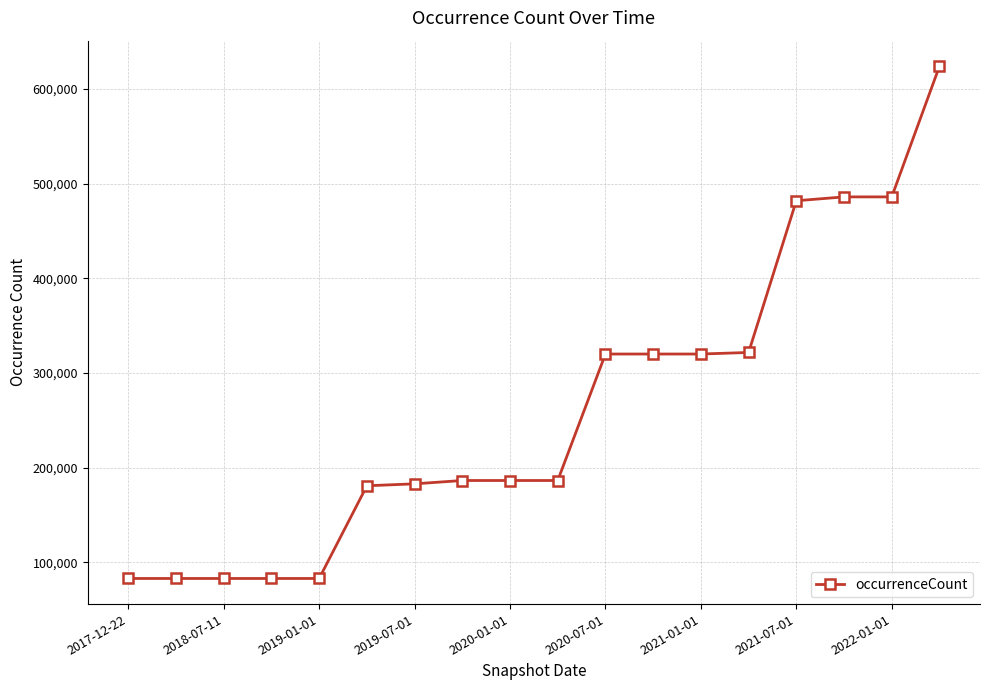

What is the maximum value shown in the chart?

624046